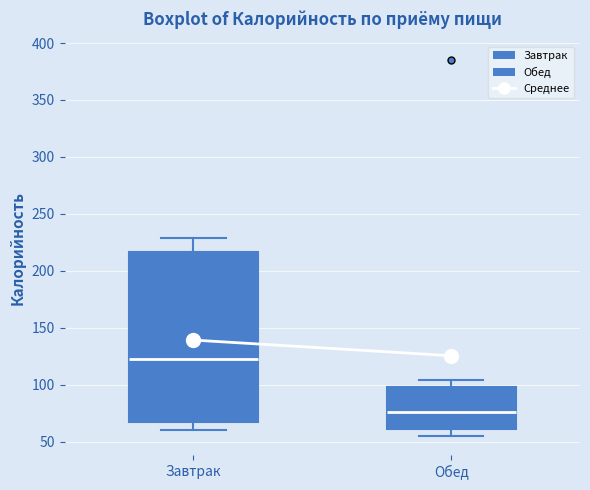

Reading left to right, transcribe this box plot: for each box, give where its median line is, the range the box spans, and where its two whiskers end, as read against the y-axis. The values are not printed on the chart, so give them approximately, as read against the axis.

Завтрак: median 125, box 70 to 215, whiskers 60 to 230
Обед: median 75, box 60 to 100, whiskers 55 to 105